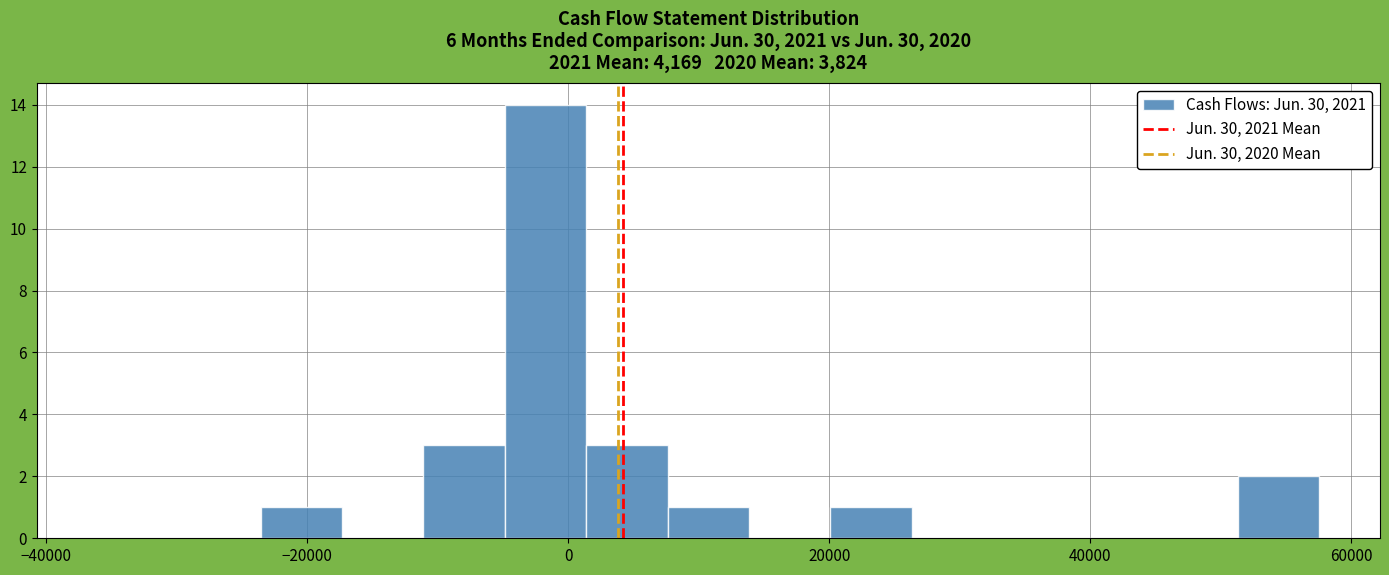

Around what value on the x-axis is the tallest bar? Give the approximate position of its centre, as read against the axis.

-2000